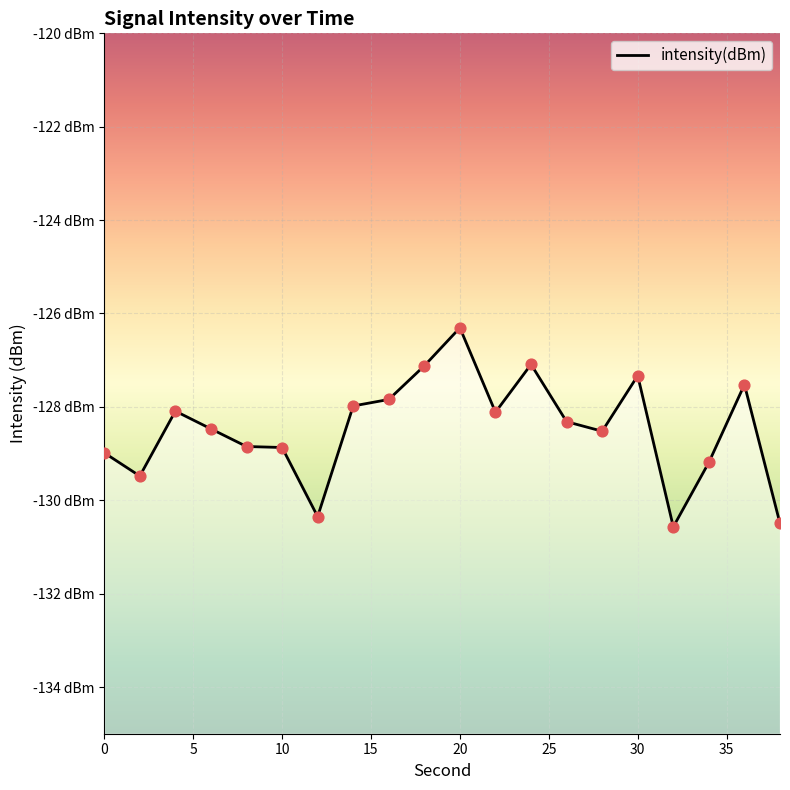

Which has a higher value, 12 or 10?

10